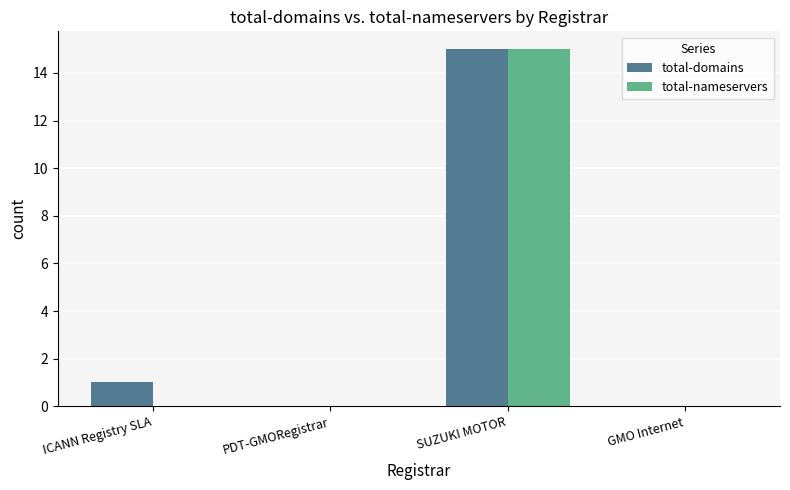

At which category is the sum across all series the highest?

SUZUKI MOTOR